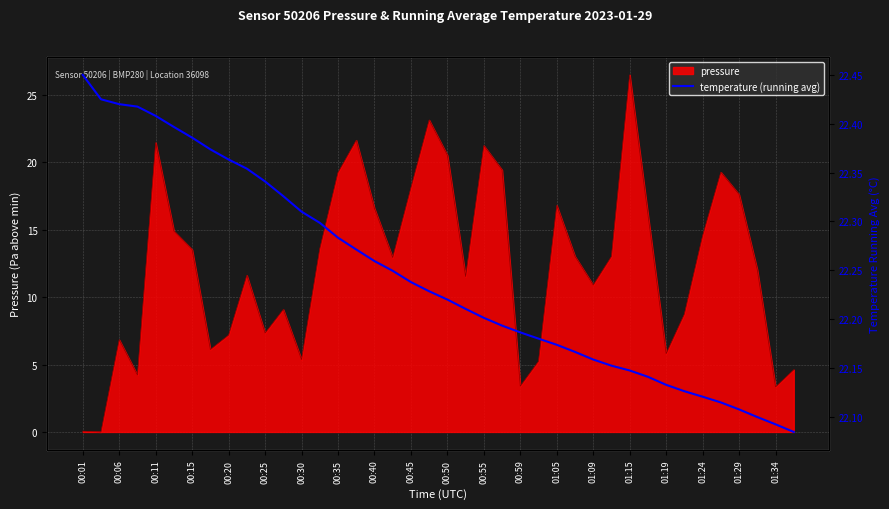

True or false: pressure has a value of 3.3 at 01:34.

True